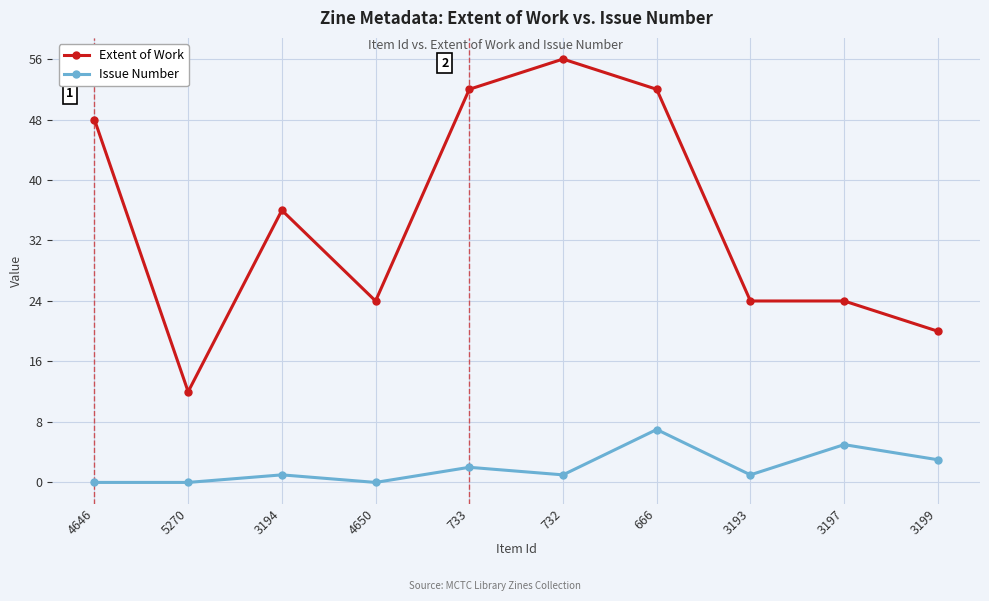

Which series has the largest total across all categories?

Extent of Work